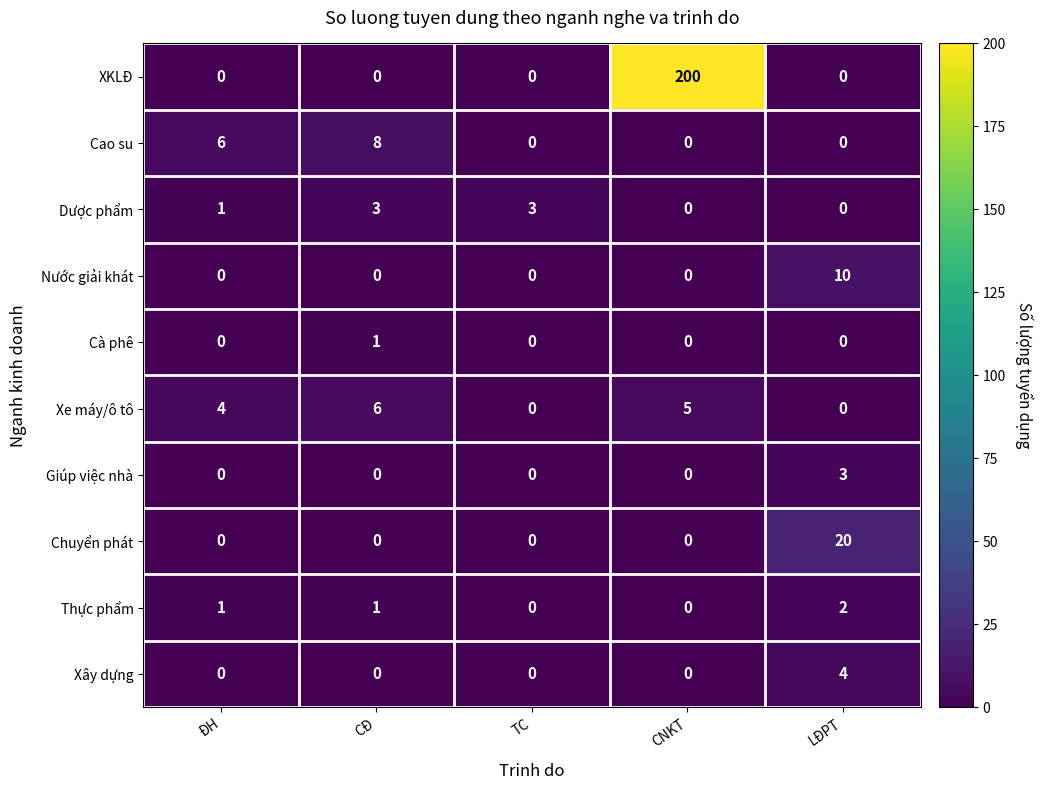

What is the difference between the maximum and minimum values in the Chuyển phát series?

20